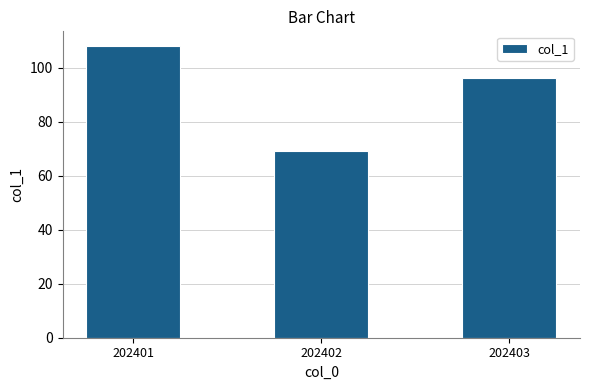

What is the minimum value shown in the chart?

69